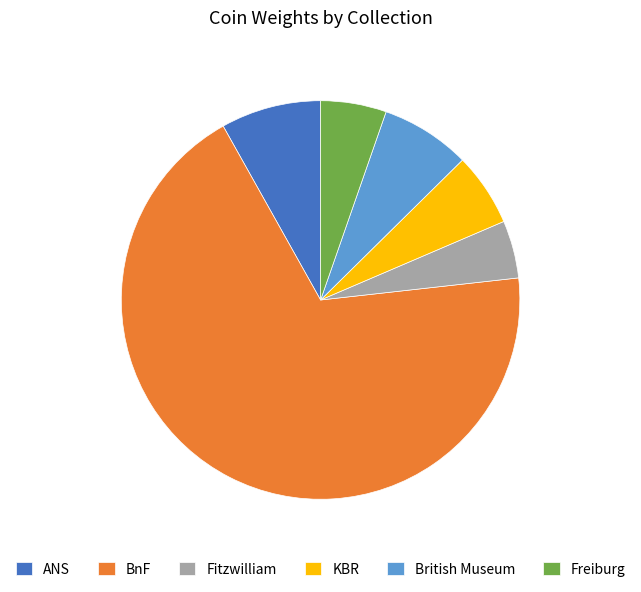

How many slices are in this pie chart?

6